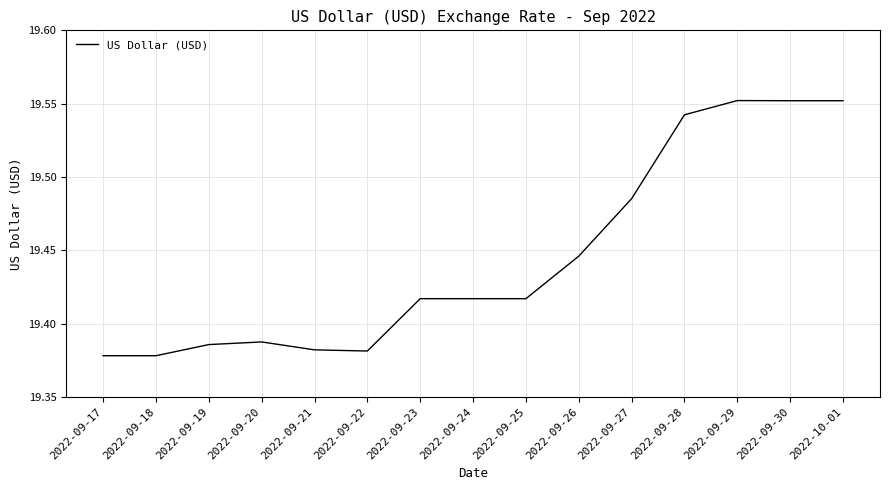

What is the change in value from 2022-09-20 to 2022-09-27?

+0.1